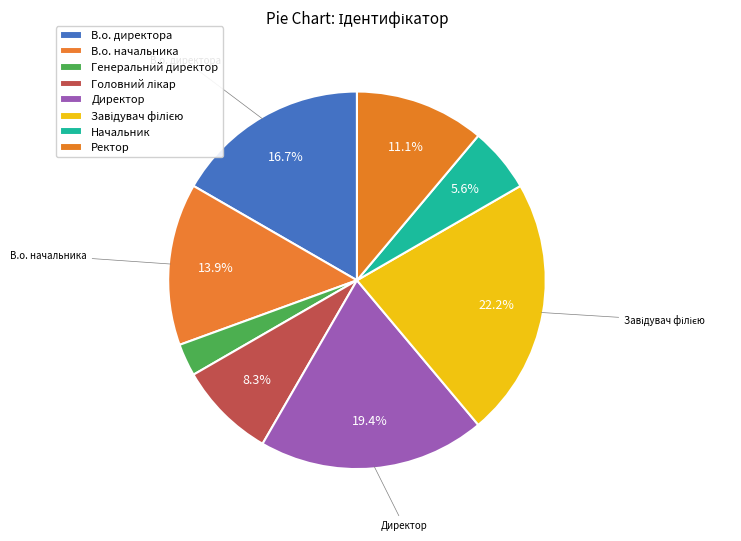

Rank the categories by value from lowest to highest.

Генеральний директор, Начальник, Головний лікар, Ректор, В.о. начальника, В.о. директора, Директор, Завідувач філією